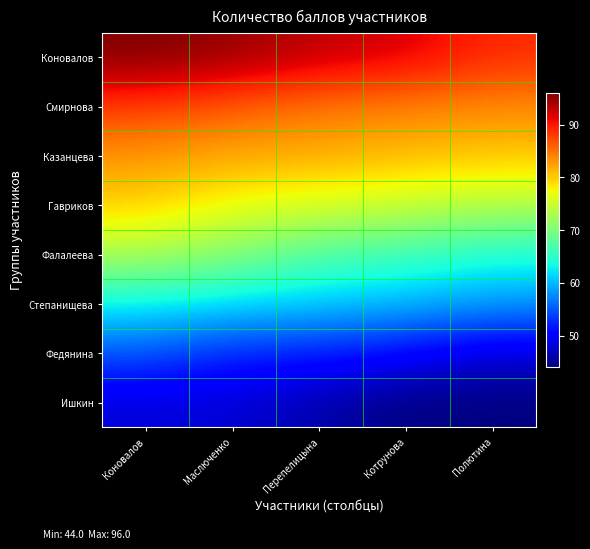

Reading right to left, what are all the values shown in this chart?

Коновалов: Полютина=89.0	Котрунова=92.0	Перепелицына=93.0	Маслюченко=95.0	Коновалов=96.0
Смирнова: Полютина=83.5	Котрунова=84.0	Перепелицына=84.5	Маслюченко=86.0	Коновалов=88.0
Казанцева: Полютина=80.5	Котрунова=81.0	Перепелицына=82.0	Маслюченко=82.0	Коновалов=83.0
Гавриков: Полютина=73.5	Котрунова=75.0	Перепелицына=76.0	Маслюченко=77.0	Коновалов=80.0
Фалалеева: Полютина=64.0	Котрунова=66.0	Перепелицына=67.0	Маслюченко=70.5	Коновалов=73.0
Степанищева: Полютина=58.5	Котрунова=60.0	Перепелицына=61.0	Маслюченко=62.0	Коновалов=63.0
Федянина: Полютина=48.0	Котрунова=50.5	Перепелицына=52.0	Маслюченко=52.0	Коновалов=55.0
Ишкин: Полютина=44.0	Котрунова=44.0	Перепелицына=46.0	Маслюченко=48.0	Коновалов=48.0